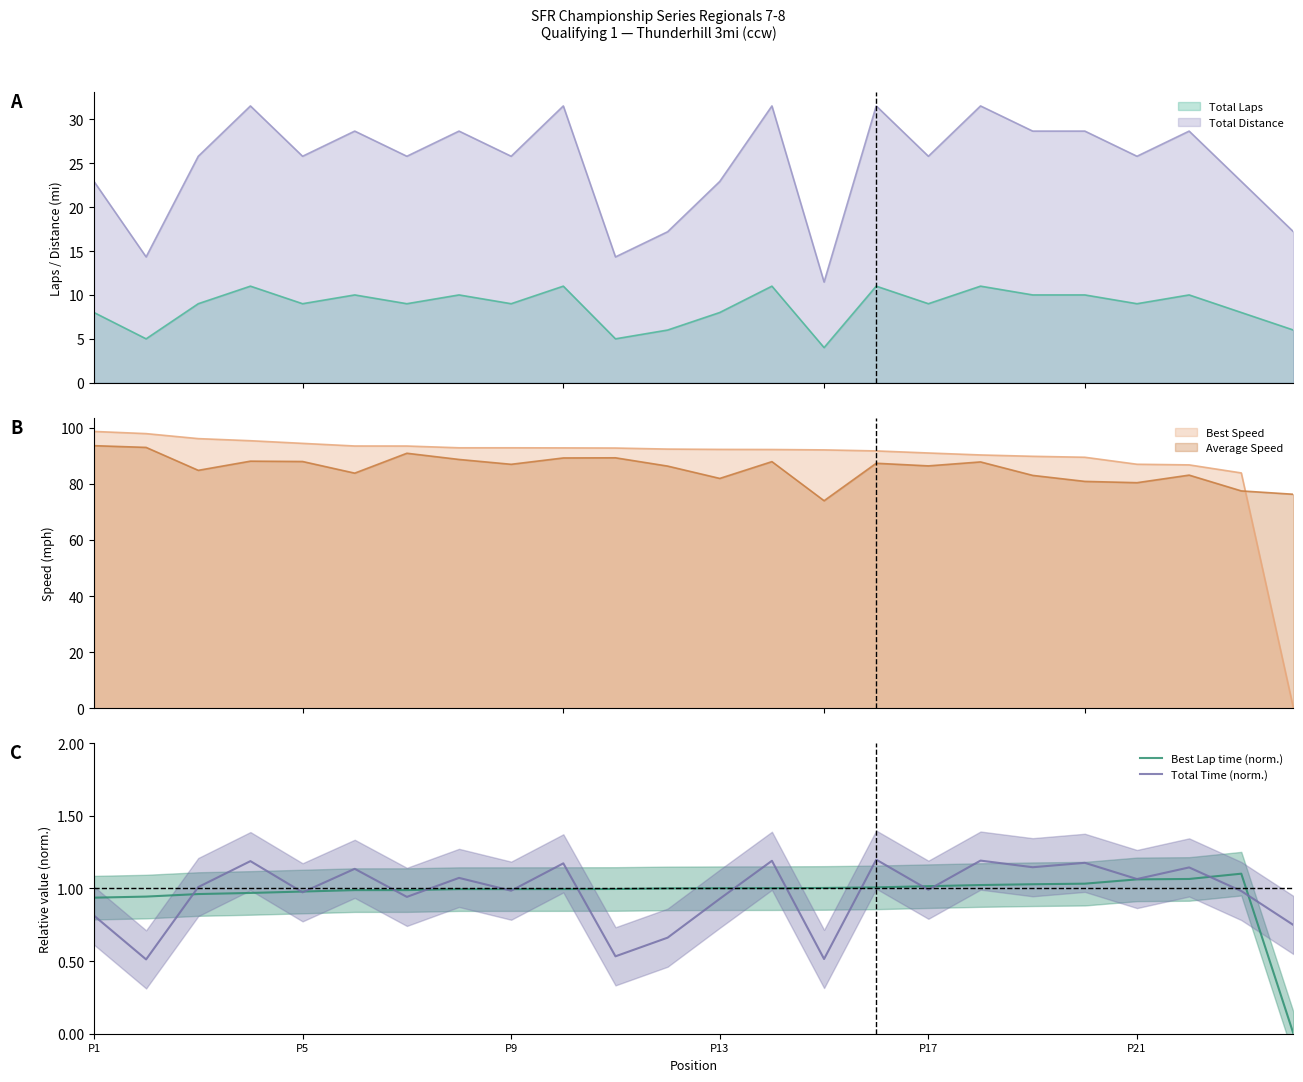

The Total Time (norm.) series shows 1.6 at P13. True or false?

False